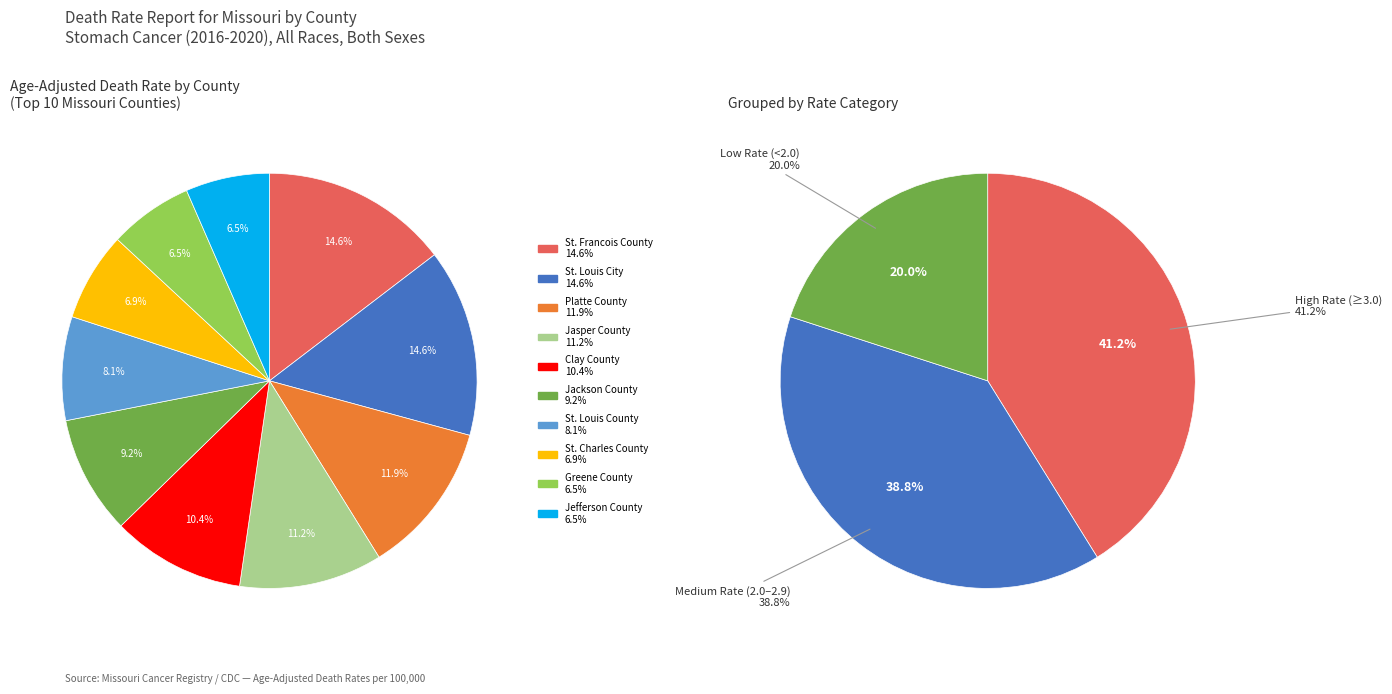

To the nearest percent, what portion does St. Francois County represent?

15%